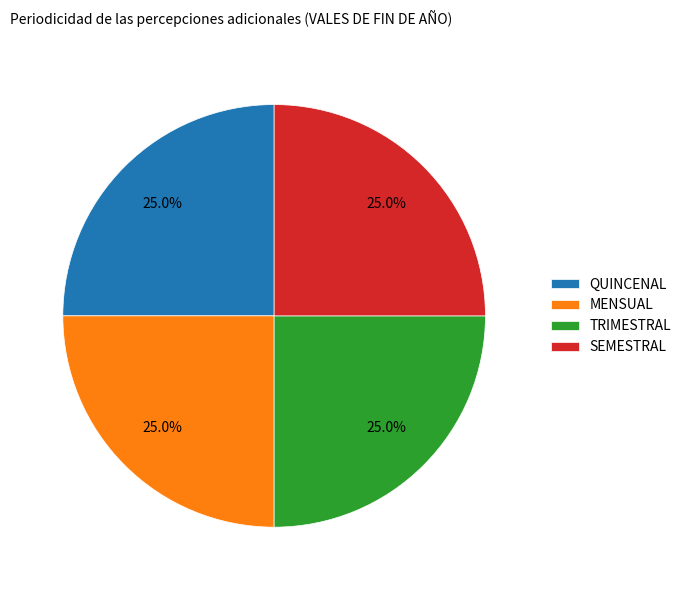

Is TRIMESTRAL the majority of the pie?

No